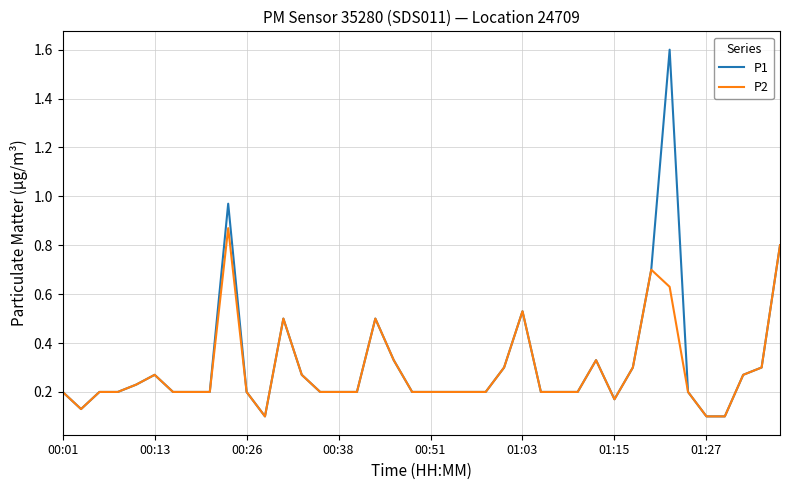

What is the maximum value for P1?

1.6